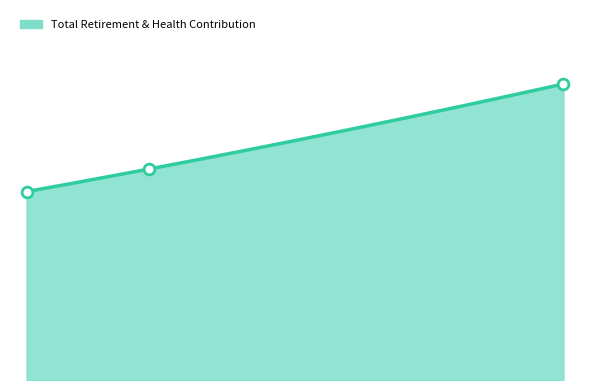

Between 58455.0 and 95559.0, which is larger?

95559.0